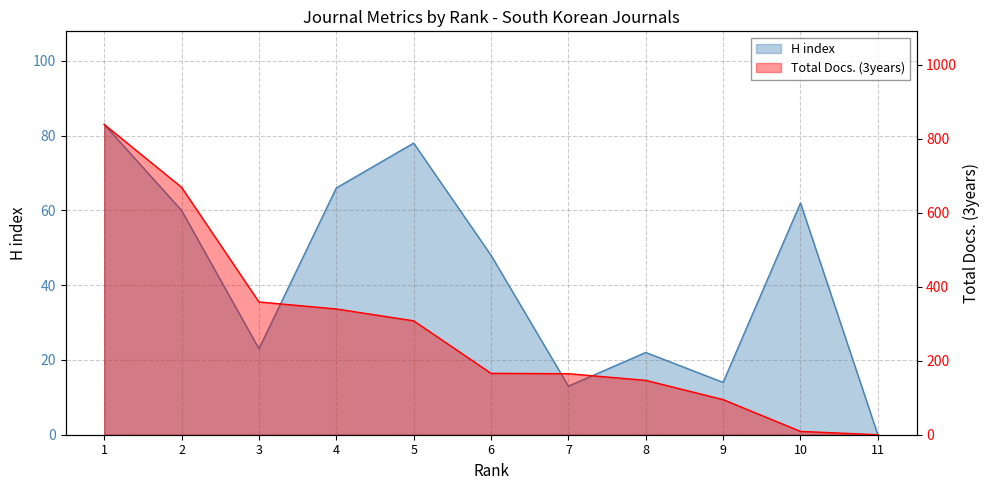

List the labels in order of H index value, largest first.

1, 5, 4, 10, 2, 6, 3, 8, 9, 7, 11